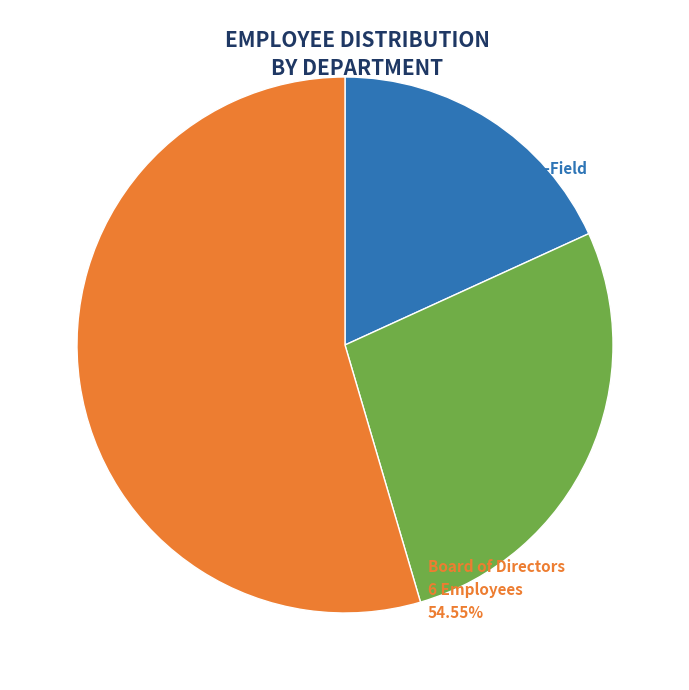

Is there any slice that represents more than half of the pie?

Yes